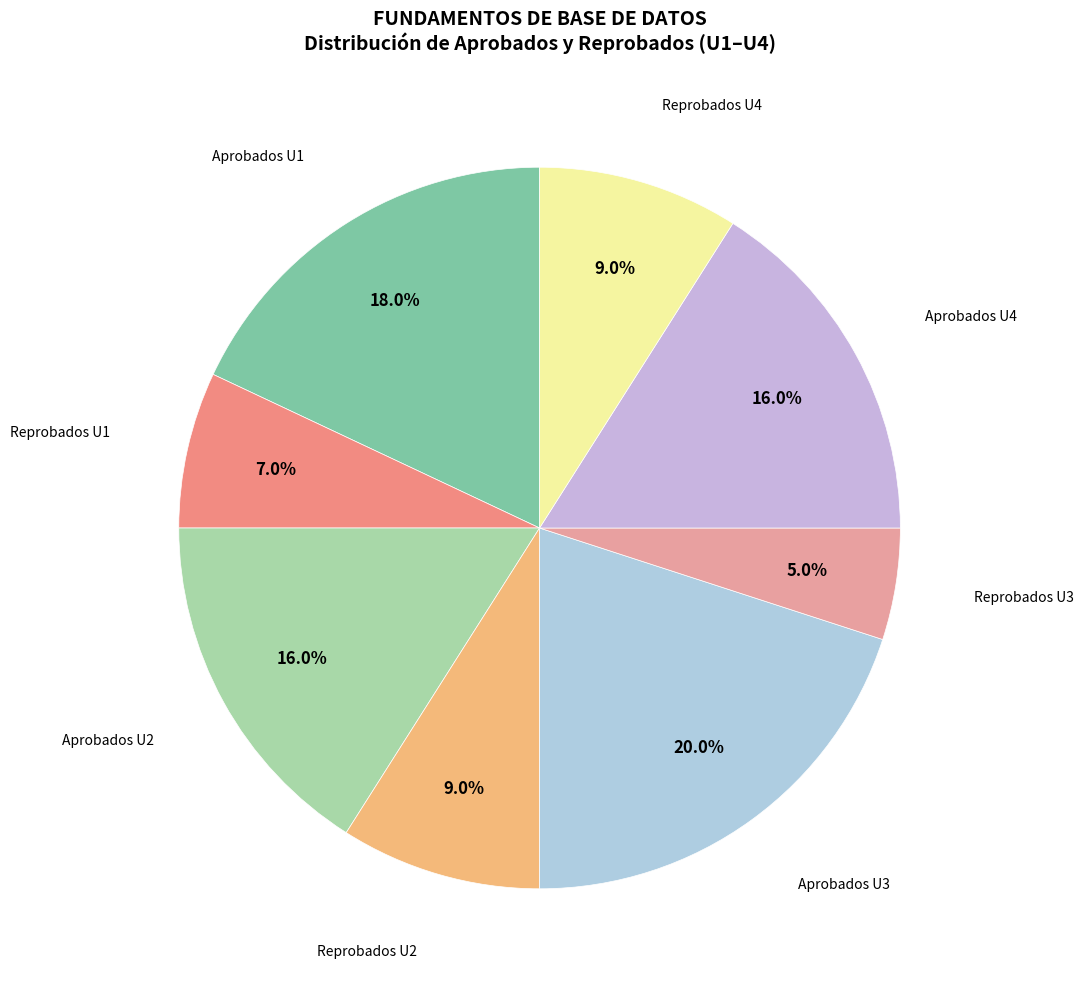

Count the number of slices in the pie.

8